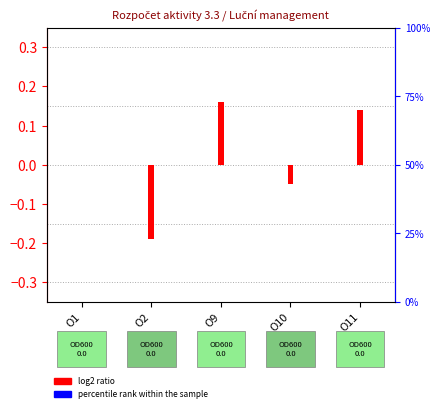

Rank the series at O11 from highest to lowest value.

log2 ratio, percentile rank within the sample